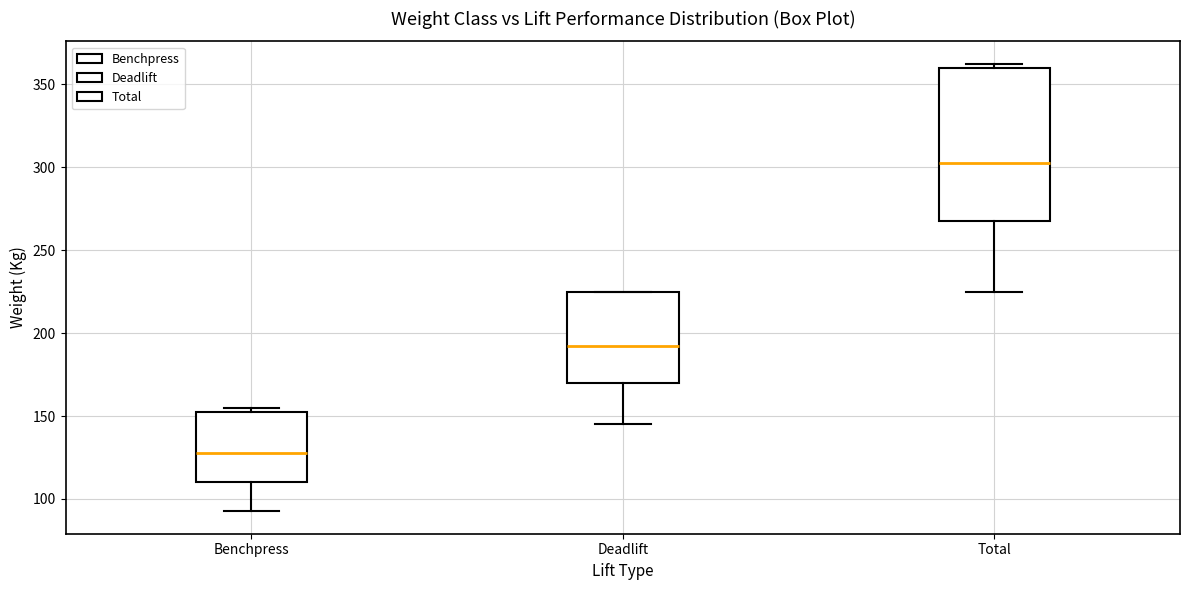

Which box's median line is the highest?

Total